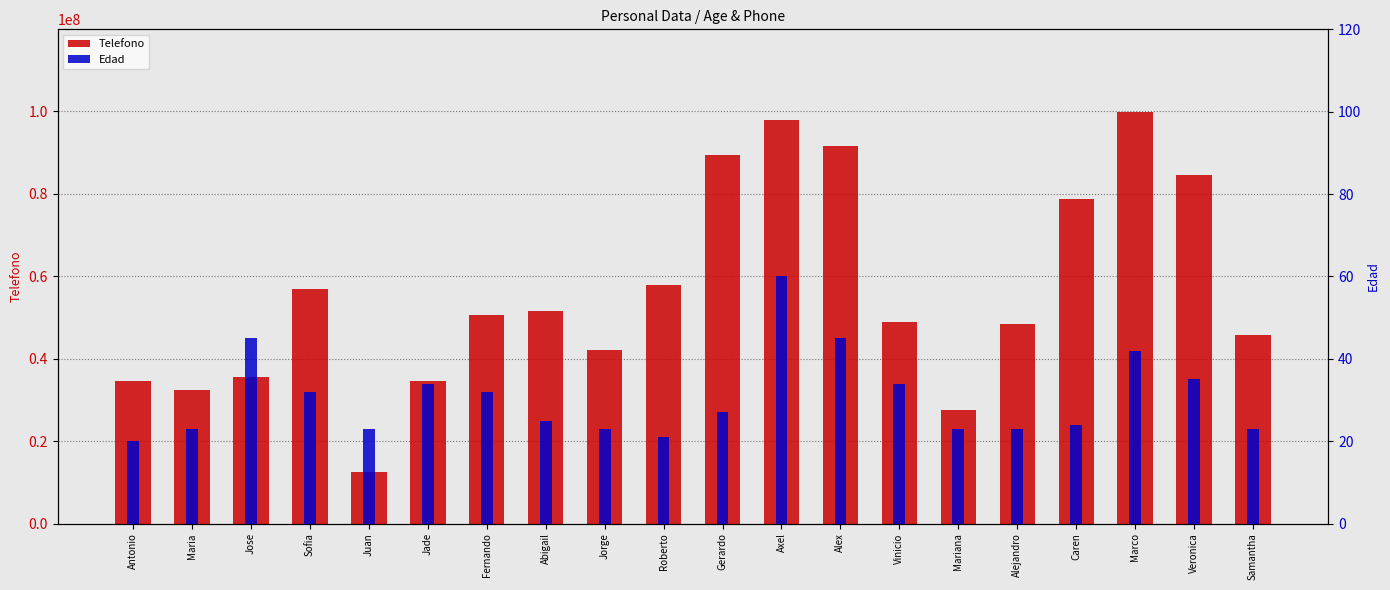

List the labels in order of Edad value, largest first.

Axel, Jose, Alex, Marco, Veronica, Jade, Vinicio, Sofia, Fernando, Gerardo, Abigail, Caren, Maria, Juan, Jorge, Mariana, Alejandro, Samantha, Roberto, Antonio